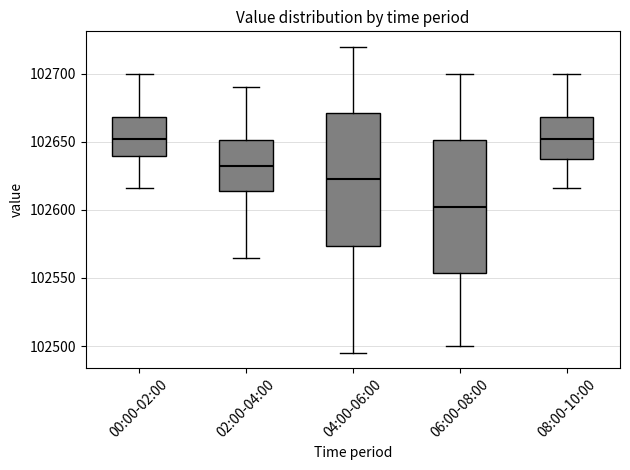

Reading left to right, read every box against the y-axis: the position of its median line, the range the box covers, and the ends of its whiskers. The values are not printed on the chart, so give them approximately, as read against the axis.

00:00-02:00: median 102650, box 102640 to 102670, whiskers 102615 to 102700
02:00-04:00: median 102635, box 102615 to 102650, whiskers 102565 to 102690
04:00-06:00: median 102625, box 102575 to 102670, whiskers 102495 to 102720
06:00-08:00: median 102605, box 102555 to 102650, whiskers 102500 to 102700
08:00-10:00: median 102650, box 102635 to 102670, whiskers 102615 to 102700